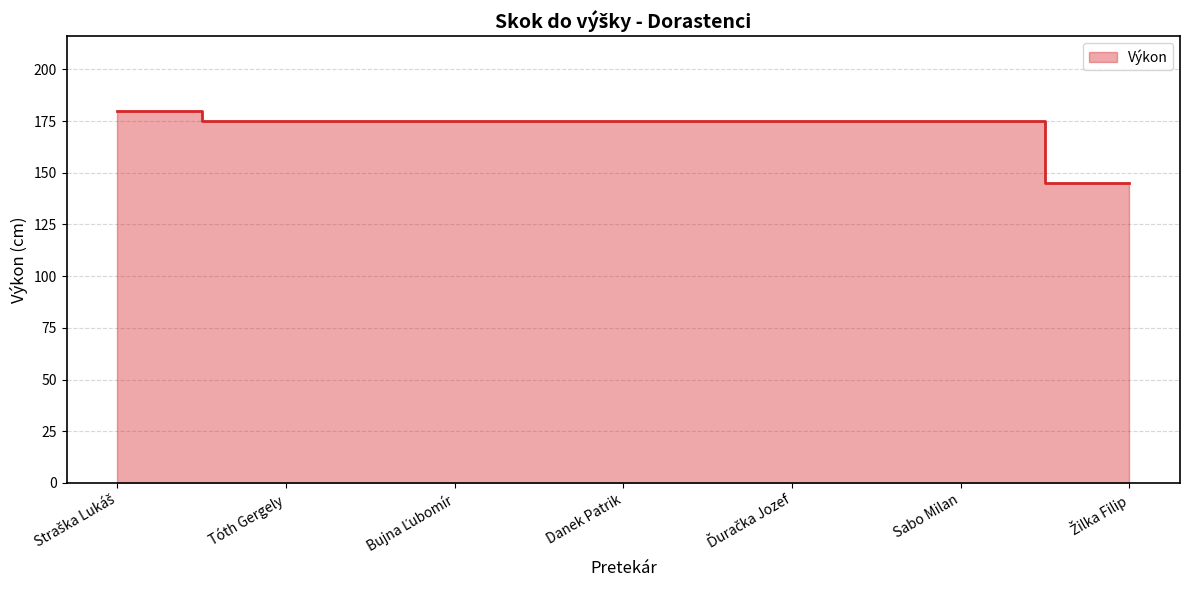

Which label corresponds to the smallest value in the chart?

Žilka Filip